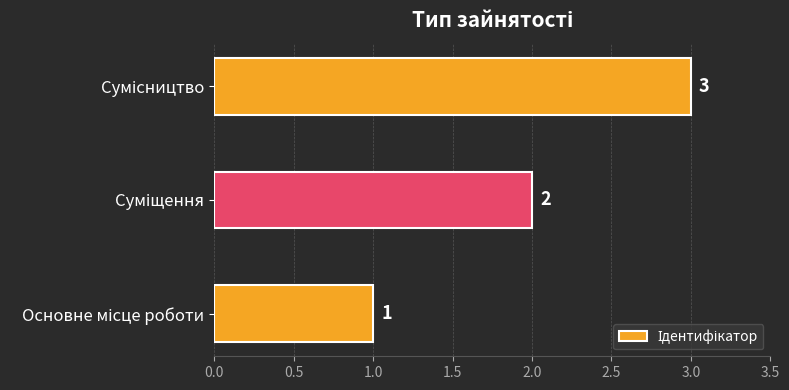

What is the greatest value displayed?

3